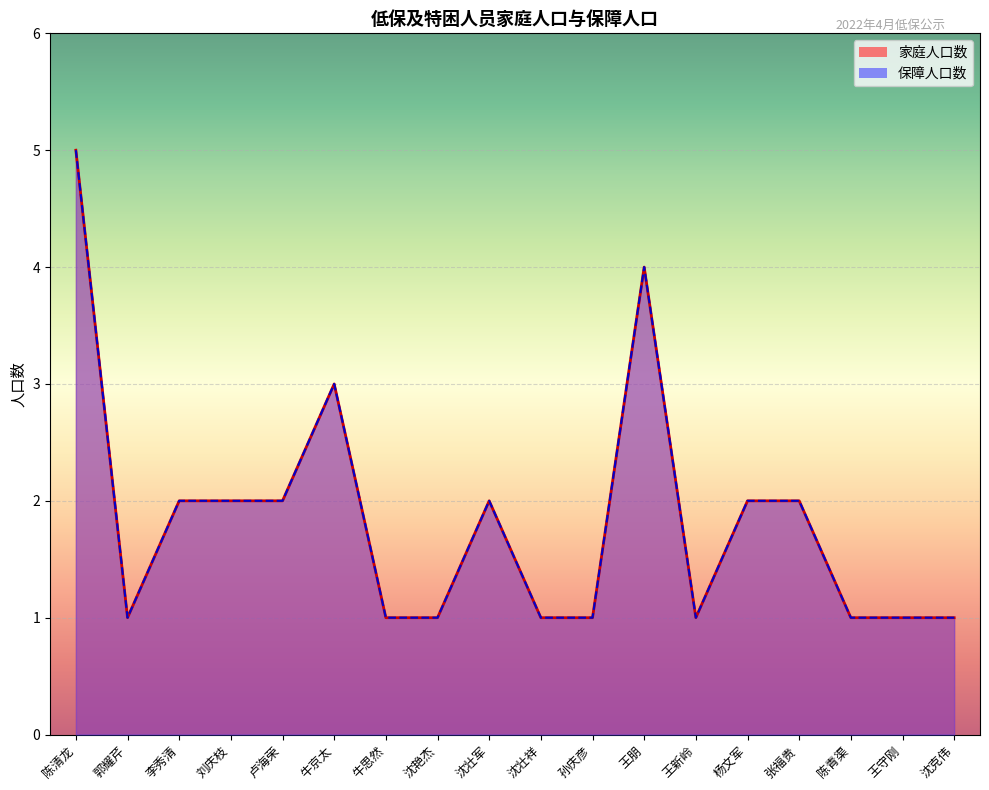

Reading left to right, transcribe all the data shown in this chart.

家庭人口数: 陈清龙=5	郭耀芹=1	李秀清=2	刘庆枝=2	卢海荣=2	牛京太=3	牛思然=1	沈艳杰=1	沈壮军=2	沈壮祥=1	孙庆彦=1	王朋=4	王新岭=1	杨文军=2	张福贵=2	陈青渠=1	王守刚=1	沈克伟=1
保障人口数: 陈清龙=5	郭耀芹=1	李秀清=2	刘庆枝=2	卢海荣=2	牛京太=3	牛思然=1	沈艳杰=1	沈壮军=2	沈壮祥=1	孙庆彦=1	王朋=4	王新岭=1	杨文军=2	张福贵=2	陈青渠=1	王守刚=1	沈克伟=1